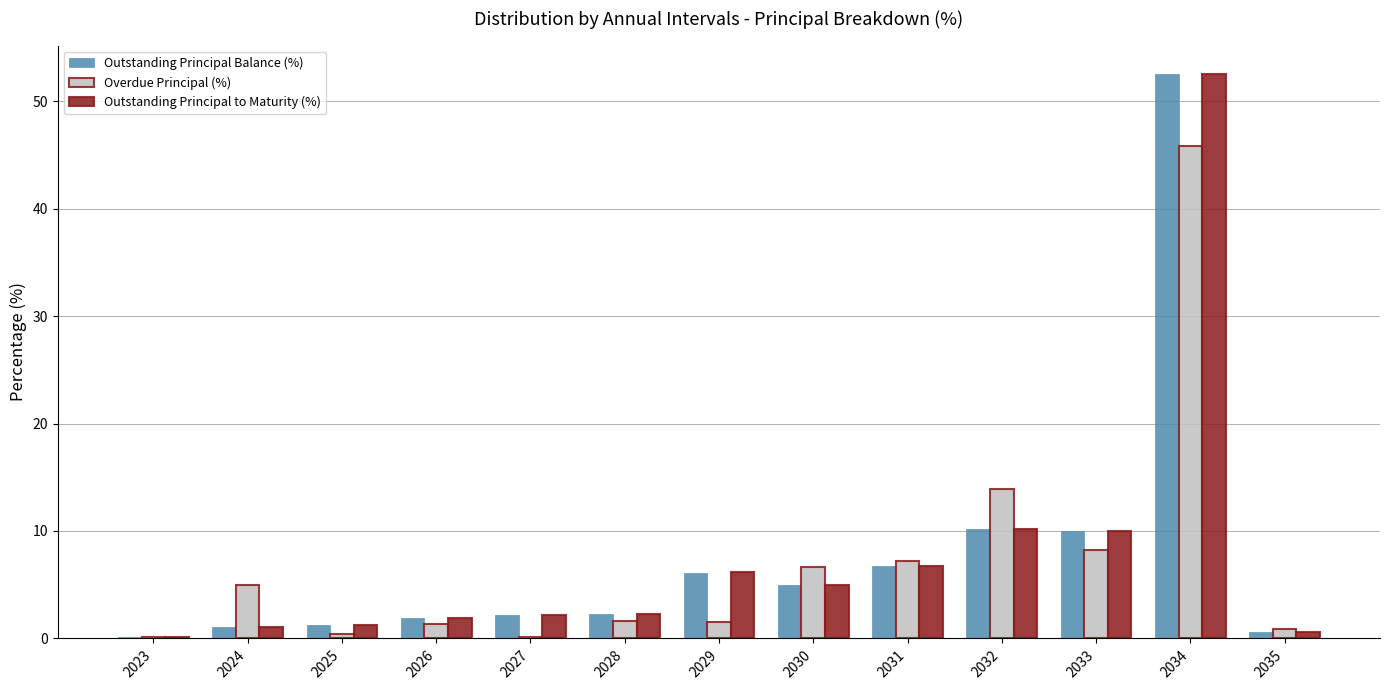

What is the difference between the Outstanding Principal Balance (%) values at 2033 and 2029?

3.9